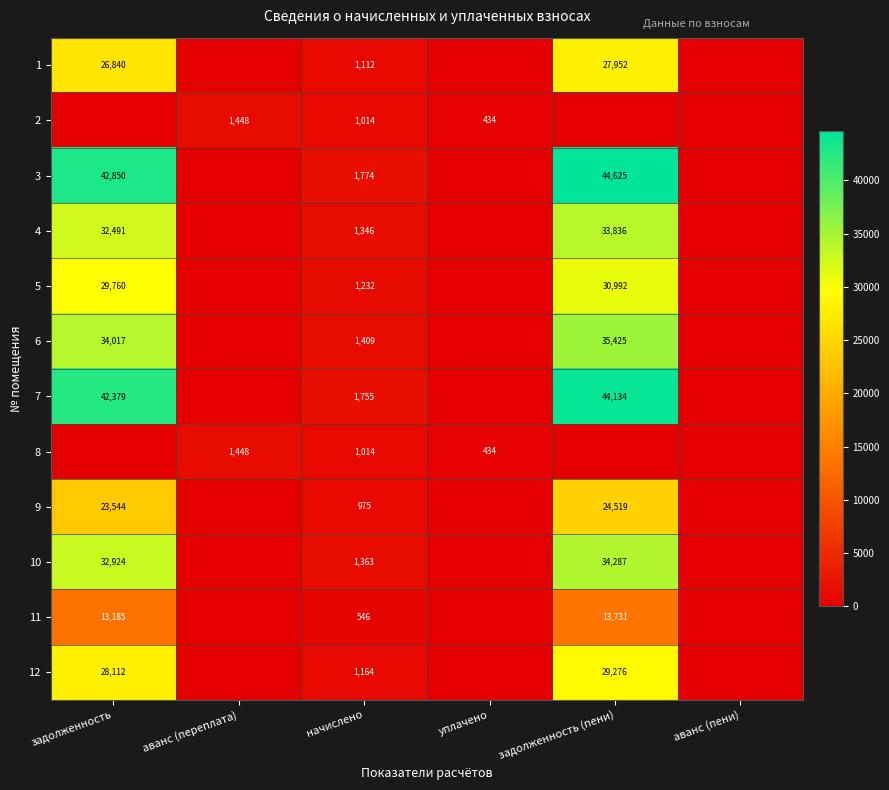

True or false: 4 has a value of 33836 at задолженность (пени).

True